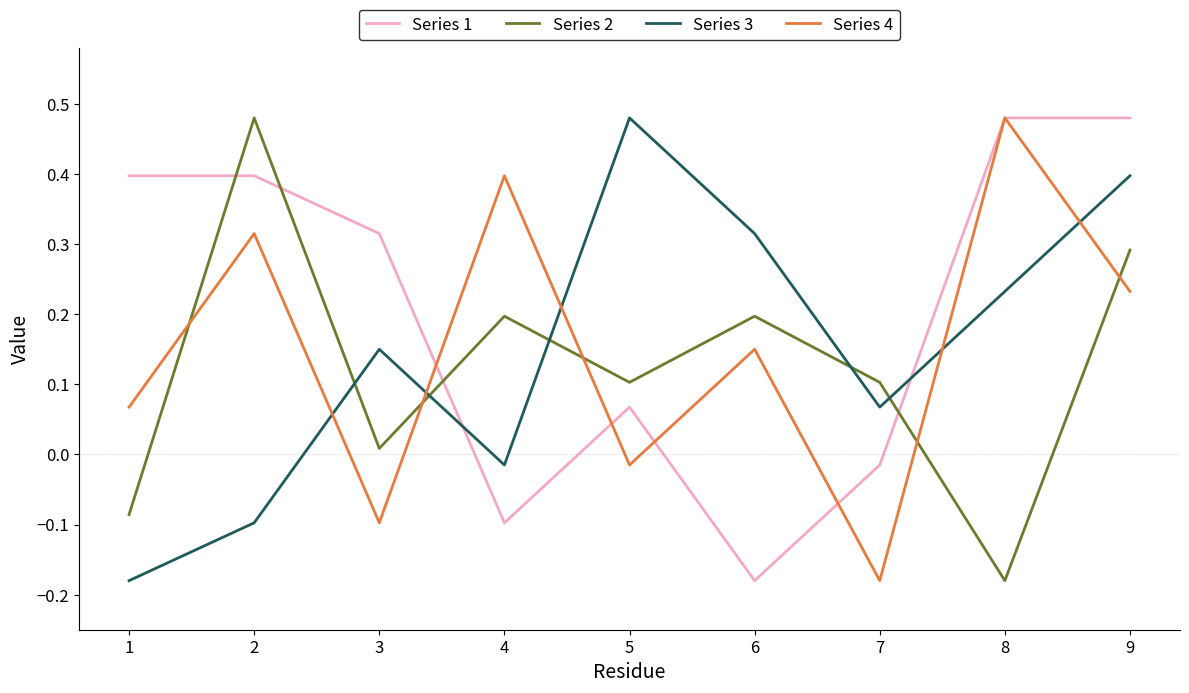

Rank the series at 2 from highest to lowest value.

Series 2, Series 1, Series 4, Series 3